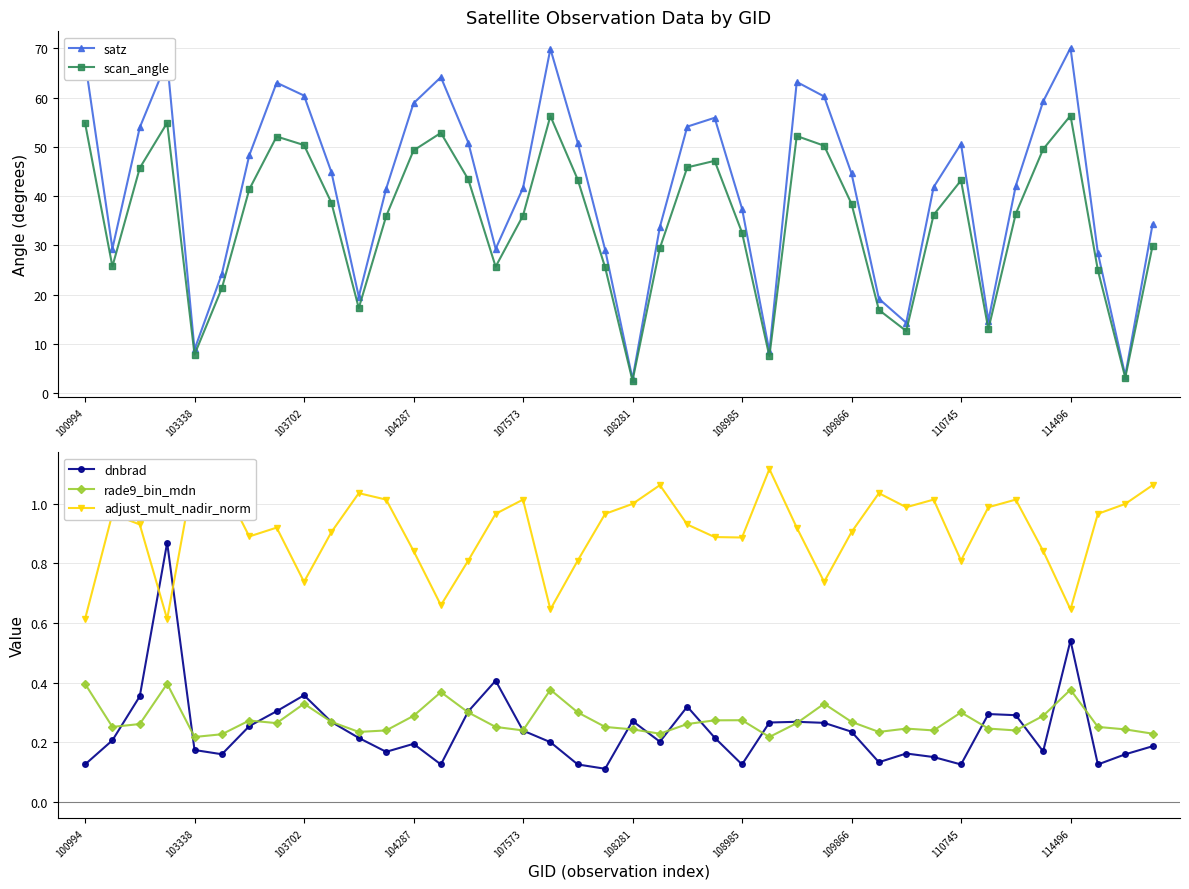

What is the smallest value displayed?

0.1